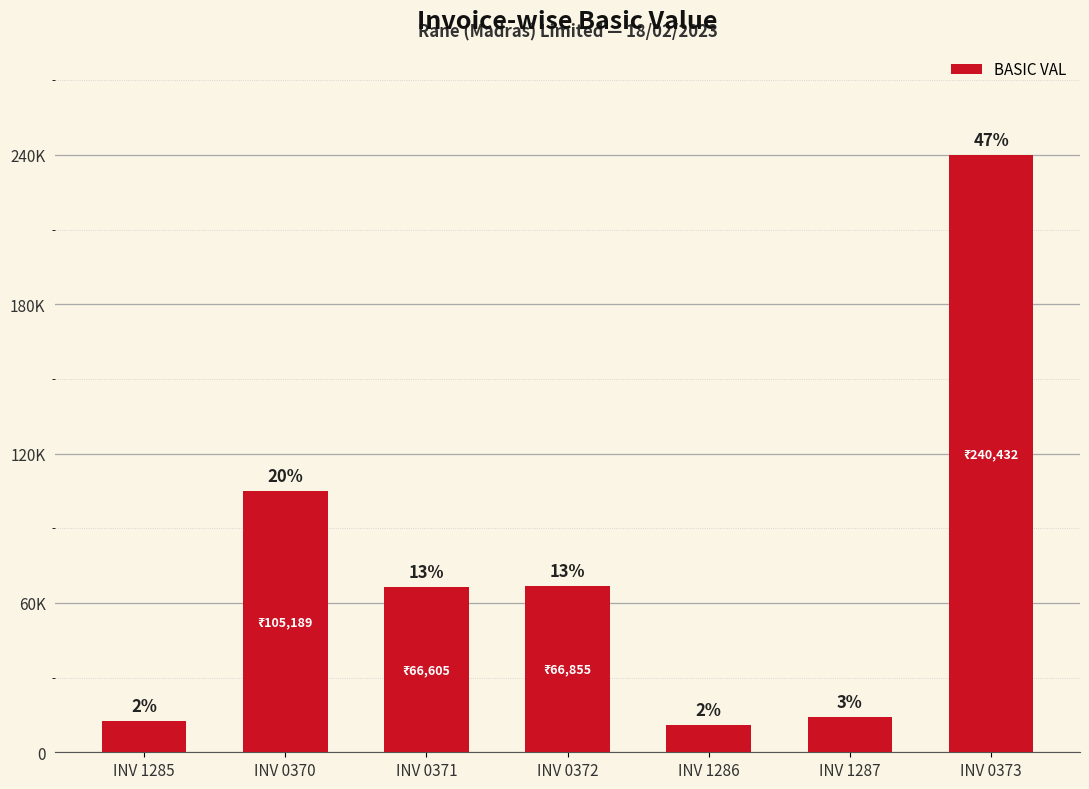

What is the sum of all values?

516596